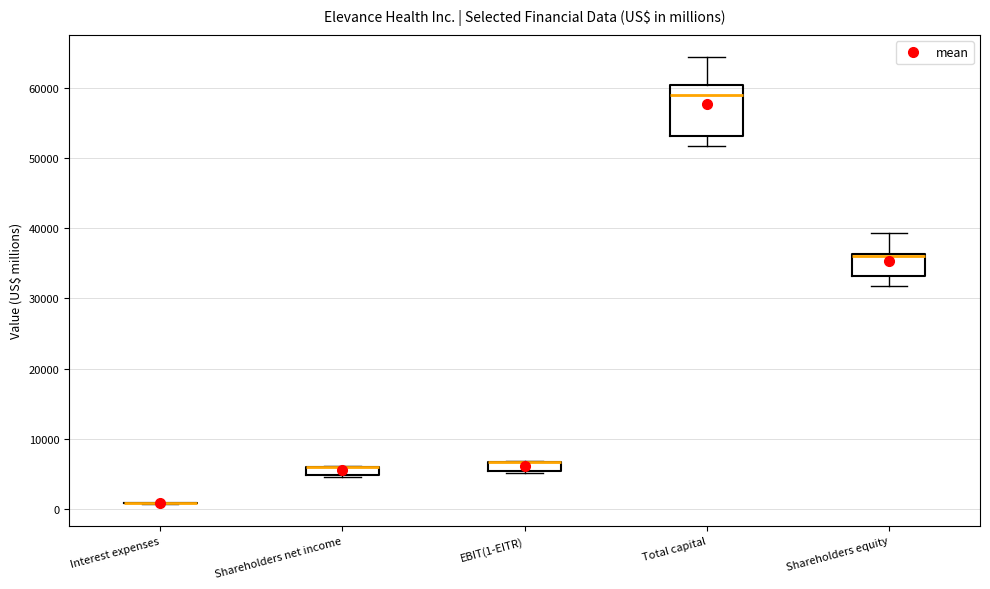

Which box is the tallest, from its lower edge to its upper edge?

Total capital